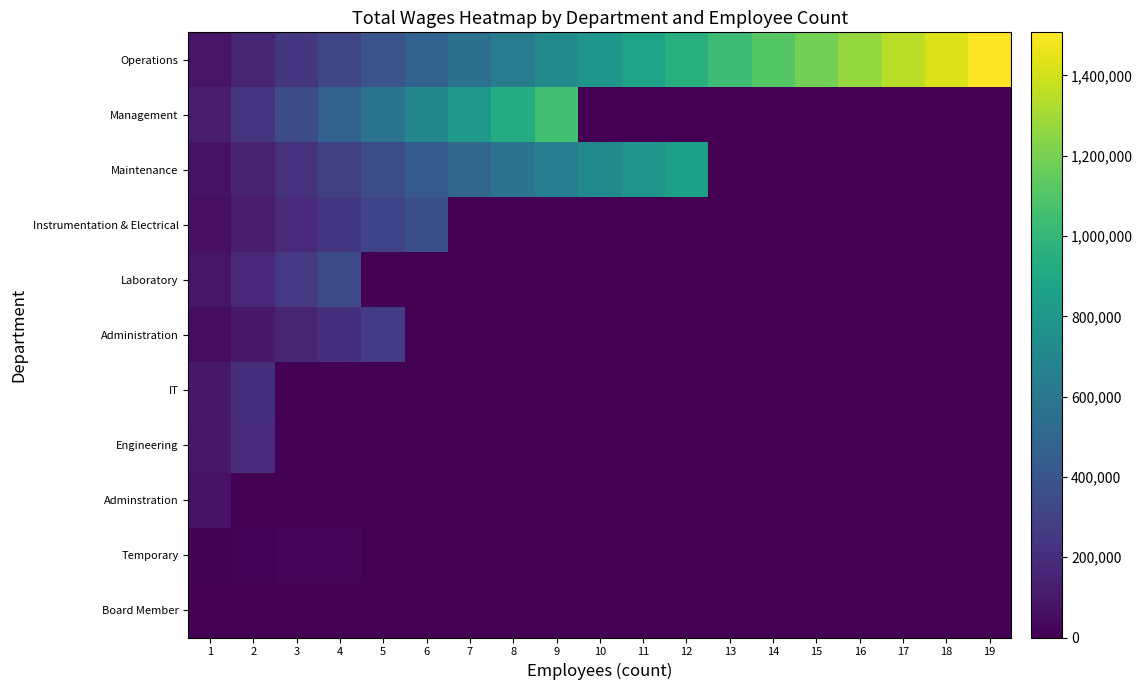

What is the spread (max minus min) of values at 7?

815157.0